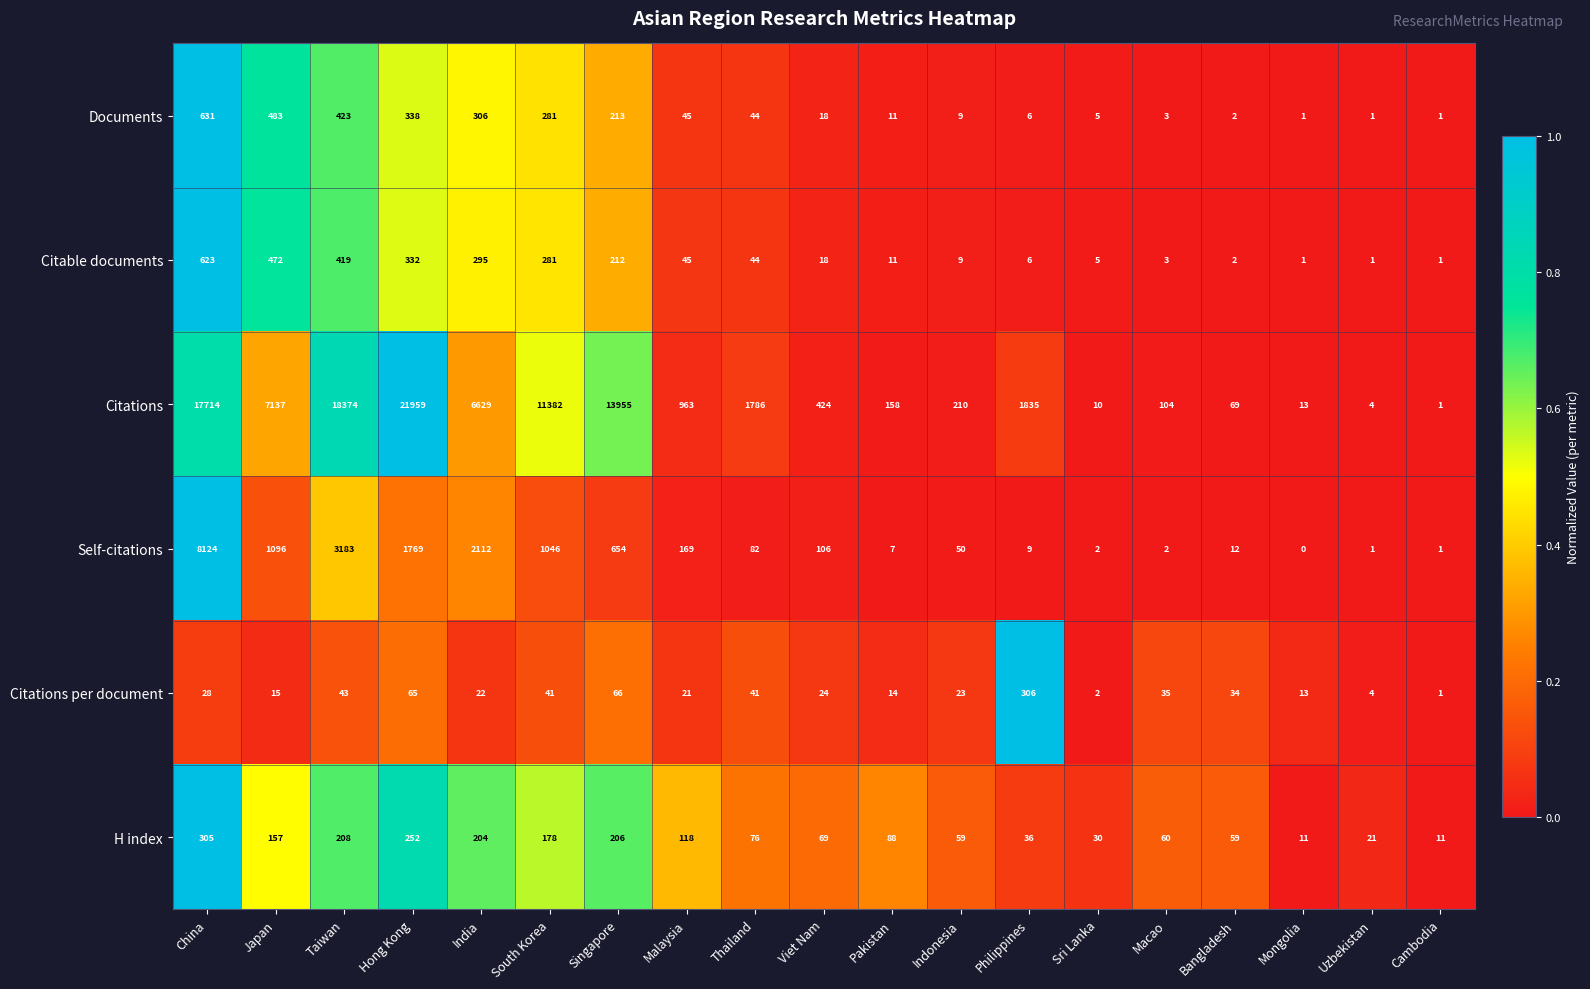

The Documents series shows 9 at Indonesia. True or false?

True